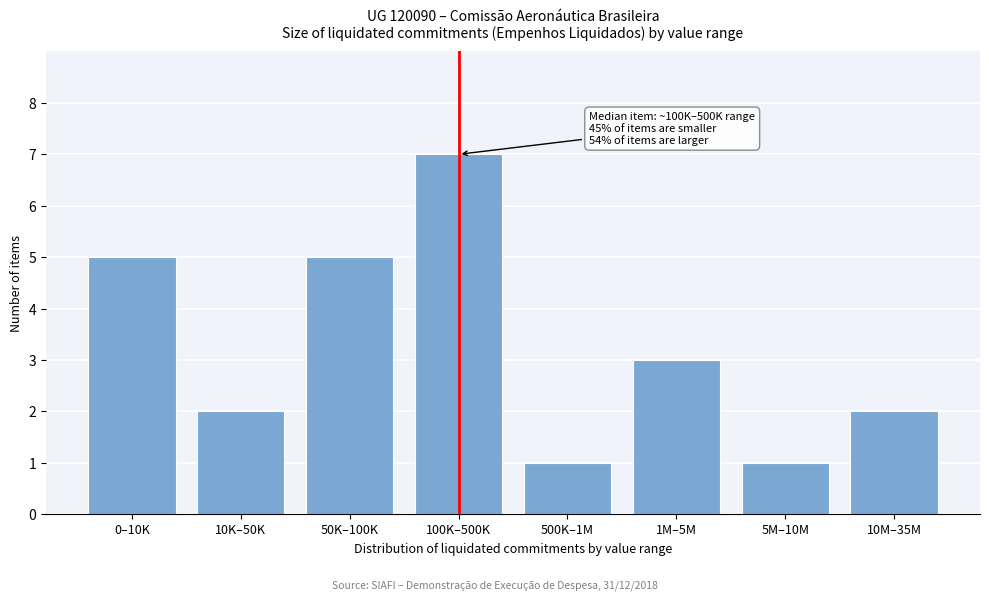

Reading left to right, list all the values displayed in this chart.

0–10K=5	10K–50K=2	50K–100K=5	100K–500K=7	500K–1M=1	1M–5M=3	5M–10M=1	10M–35M=2